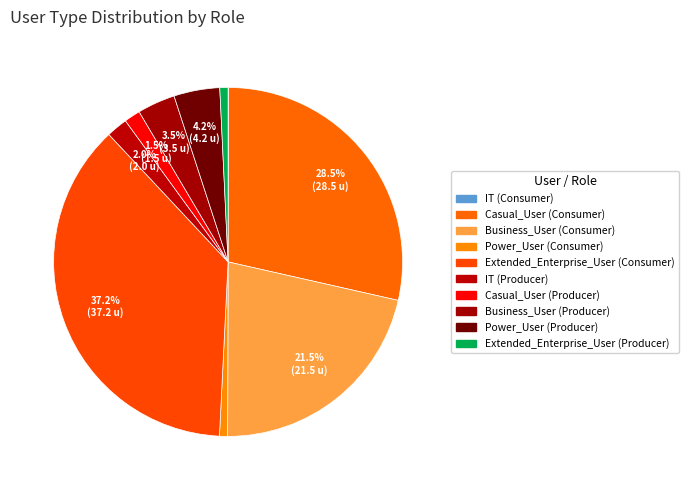

To the nearest percent, what percentage of the pie is Extended_Enterprise_User (Consumer)?

37%